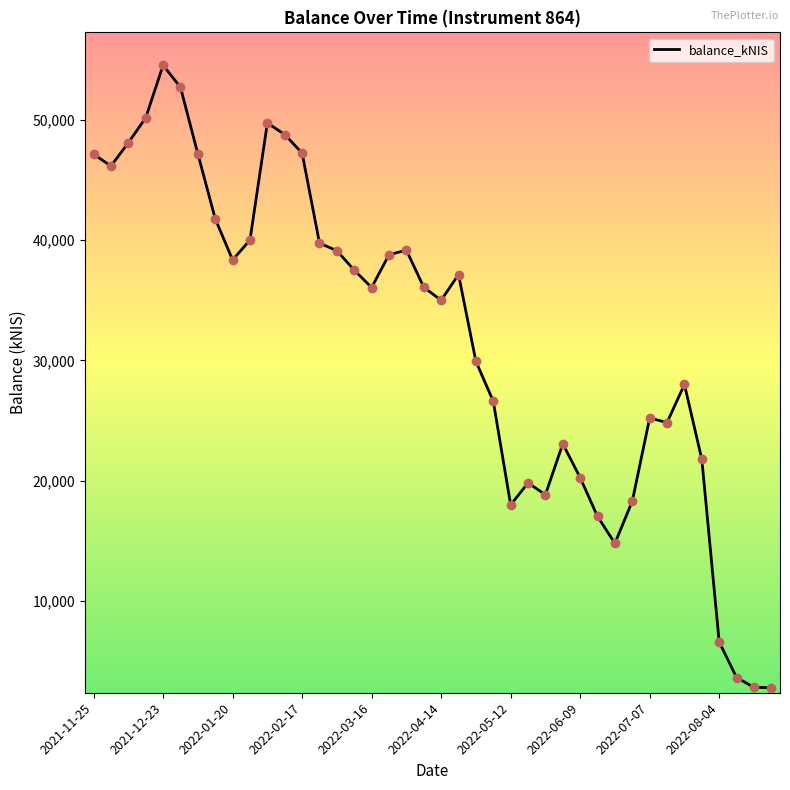

What is the difference between the maximum and minimum values?

51774.9